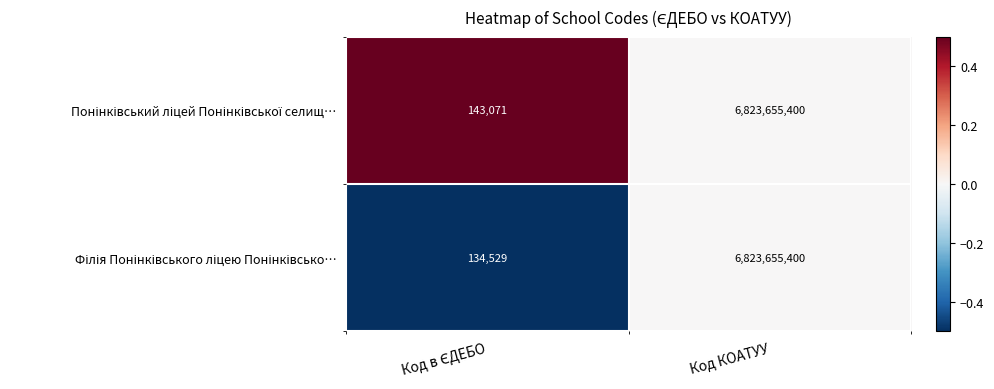

At which category is the sum across all series the highest?

Код КОАТУУ